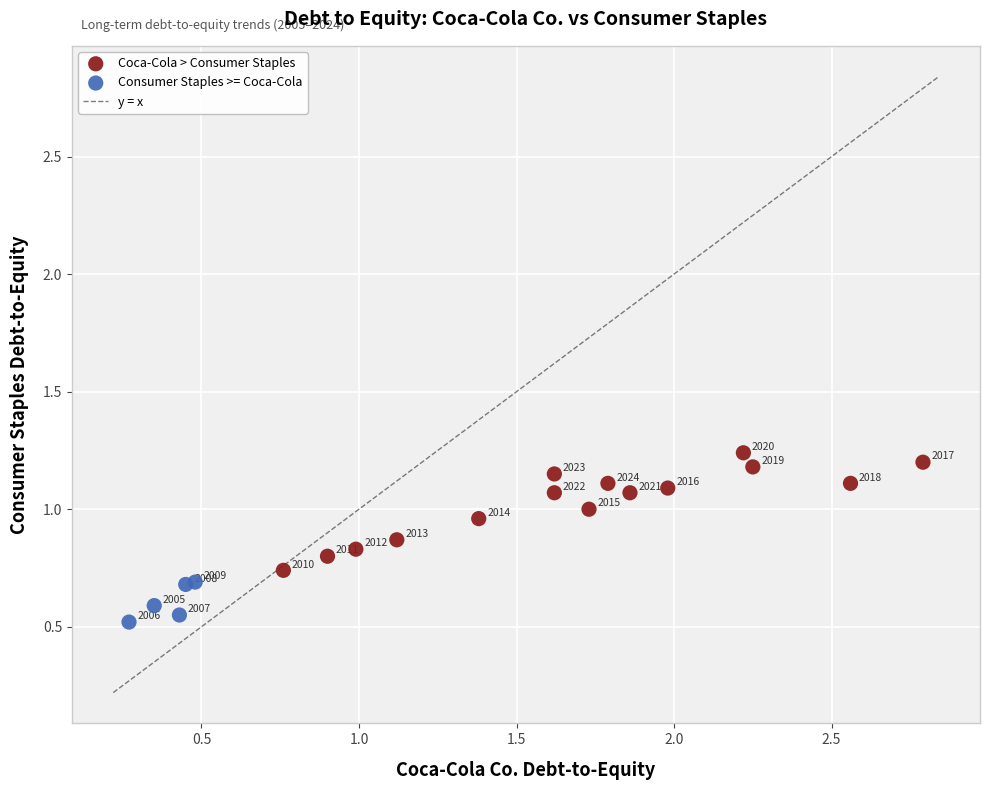

Which series reaches the minimum Y coordinate?

Consumer Staples >= Coca-Cola